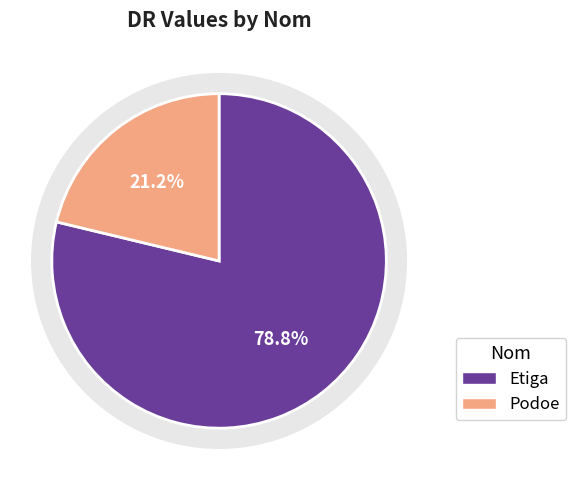

Which slice is the smallest?

Podoe